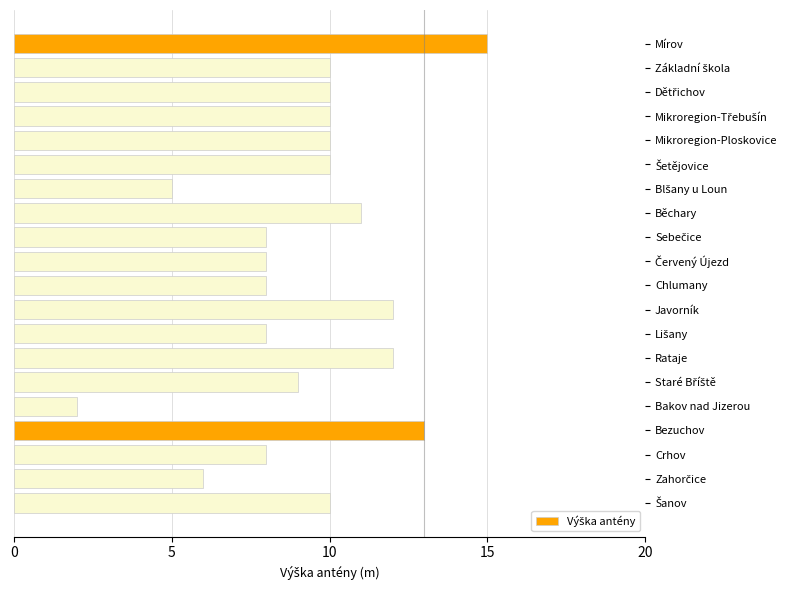

What is the label of the 16th bar from the top?

Bakov nad Jizerou